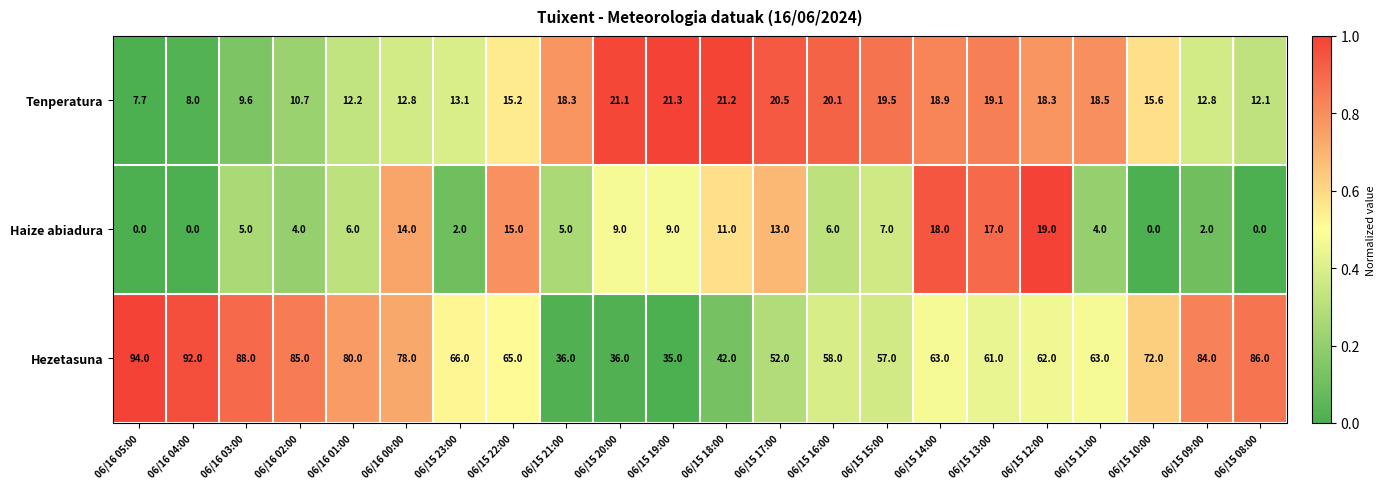

The Haize abiadura series shows 0.0 at 06/16 04:00. True or false?

True